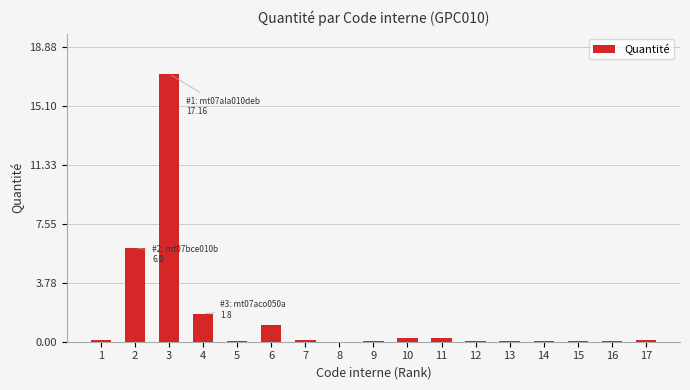

Which has a higher value, 14 or 2?

2